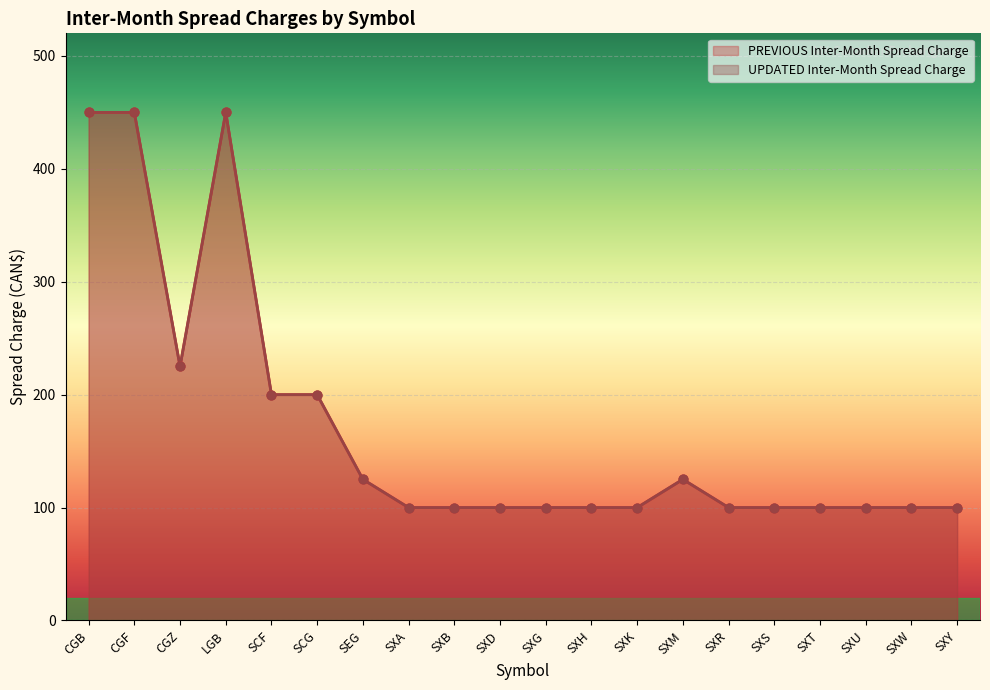

Which series has the largest total across all categories?

PREVIOUS Inter-Month Spread Charge